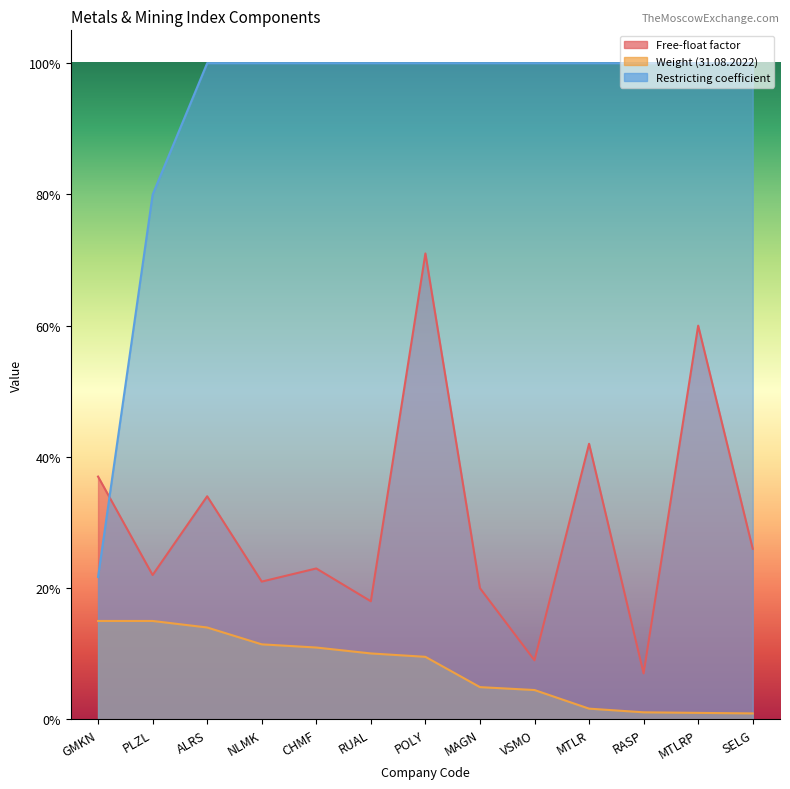

Which series has the largest range (max minus min)?

Restricting coefficient